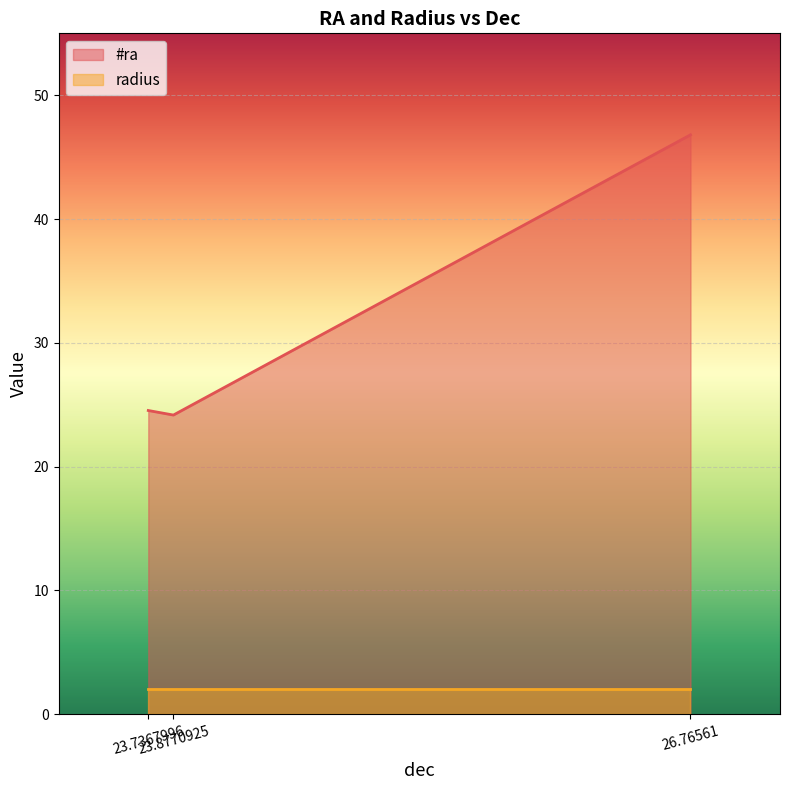

Between 26.76561 and 23.7367996, which is larger?

26.76561